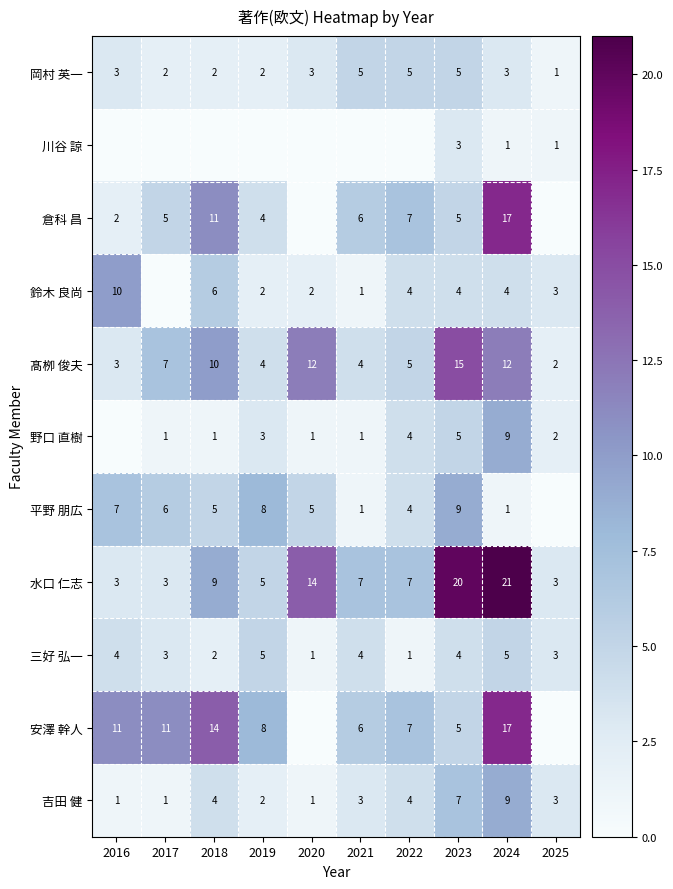

At which category is the sum across all series the highest?

2024